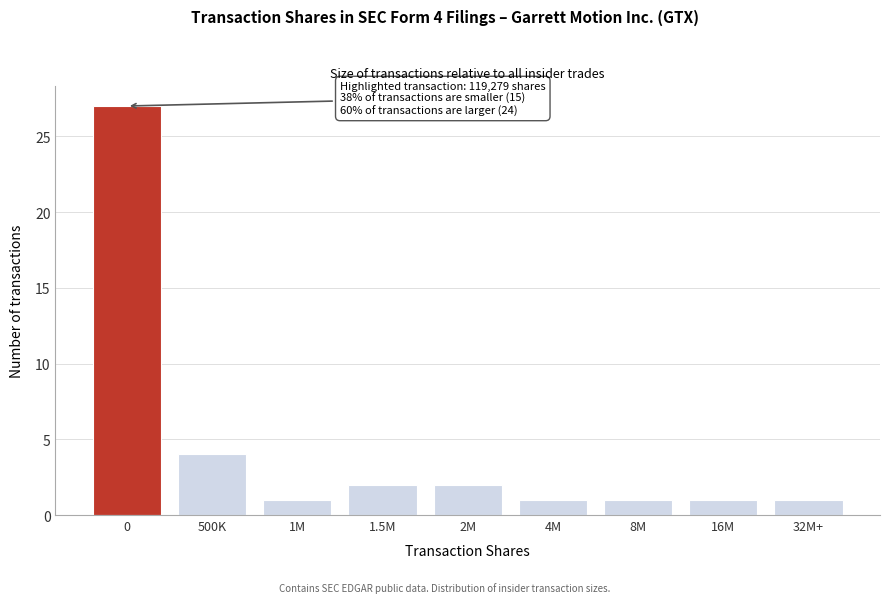

Reading right to left, extract all data points from this chart.

1	1	1	1	2	2	1	4	27